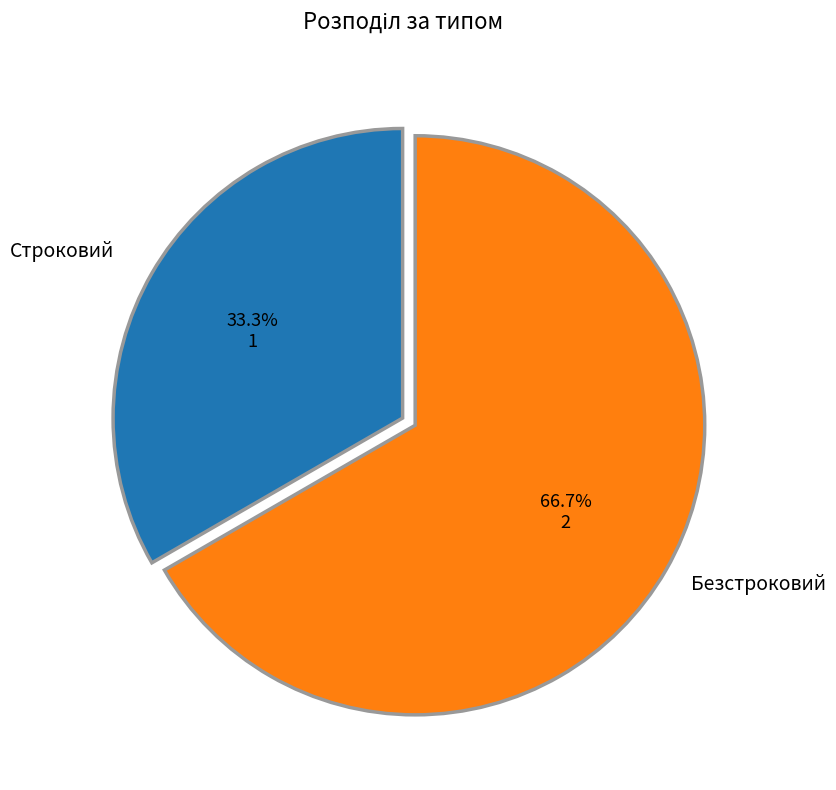

Is there any slice that represents more than half of the pie?

Yes